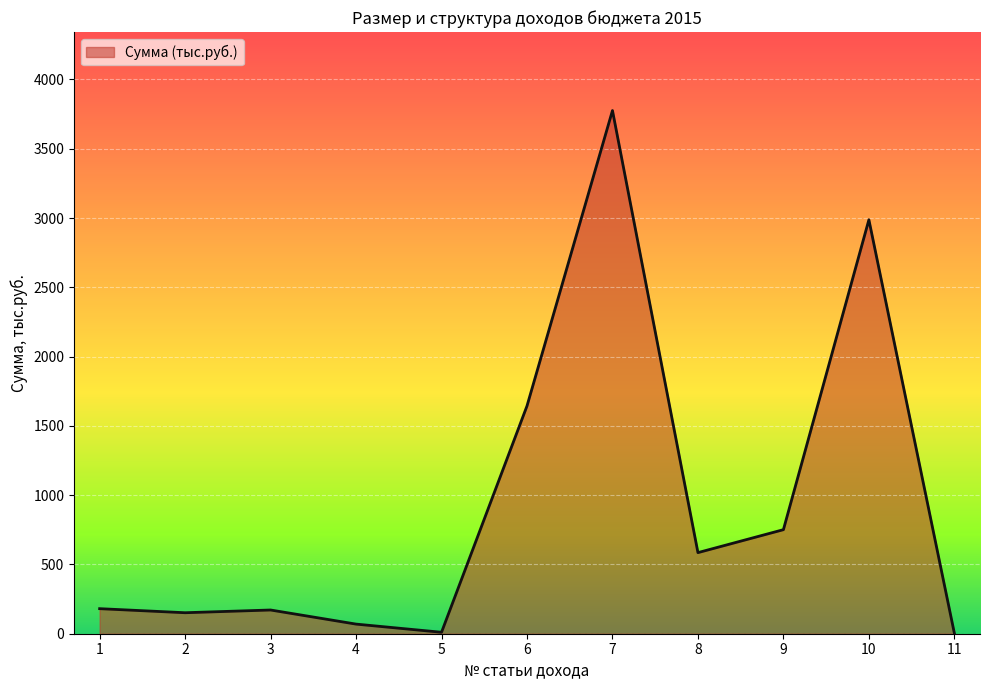

Count the number of data series in this chart.

1